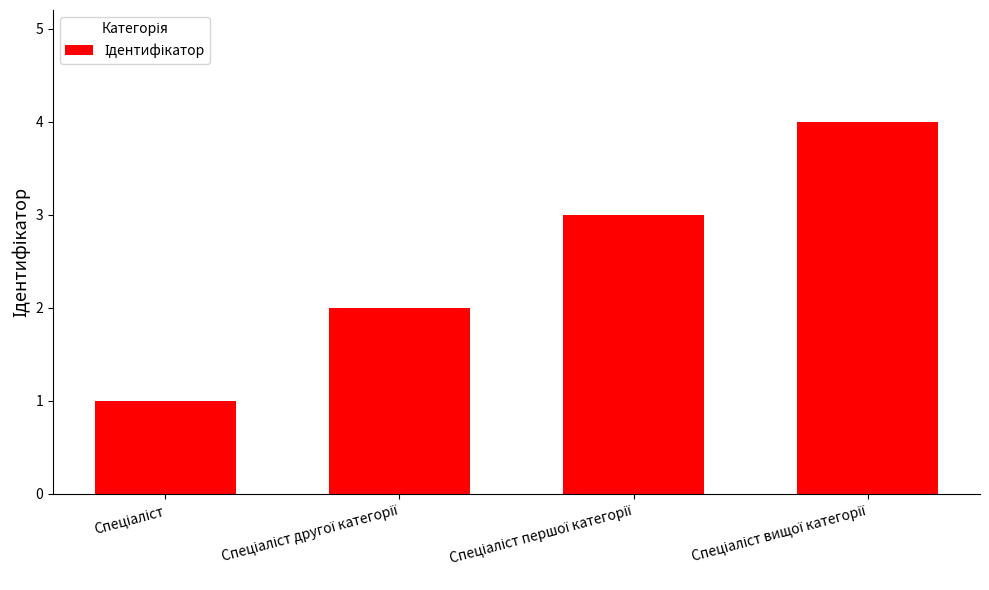

Does the chart contain stacked bars?

No